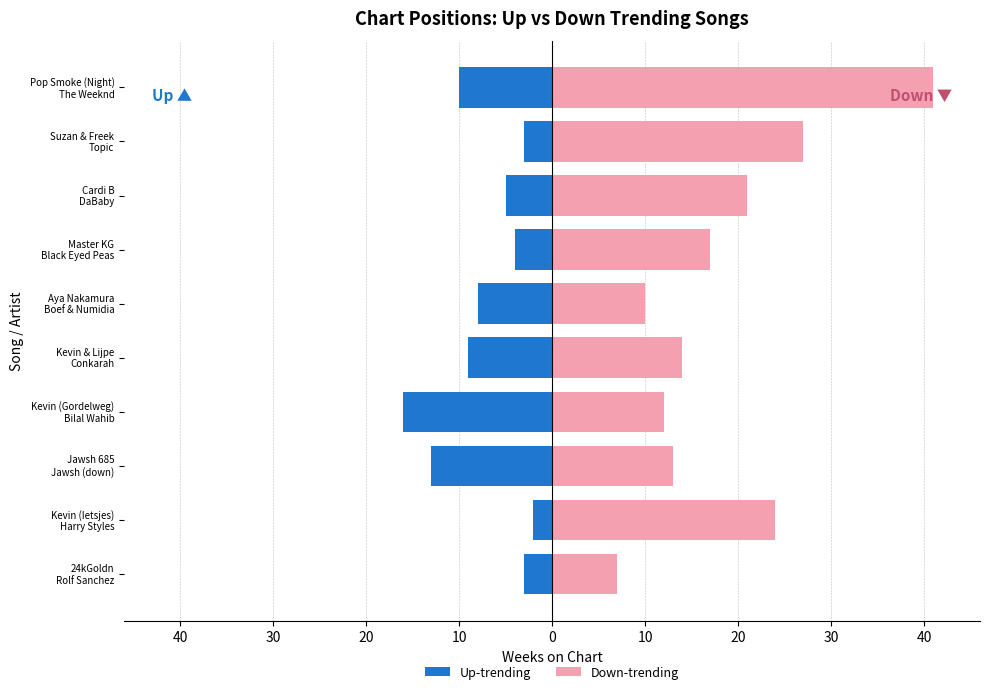

Count the number of categories in the chart.

10